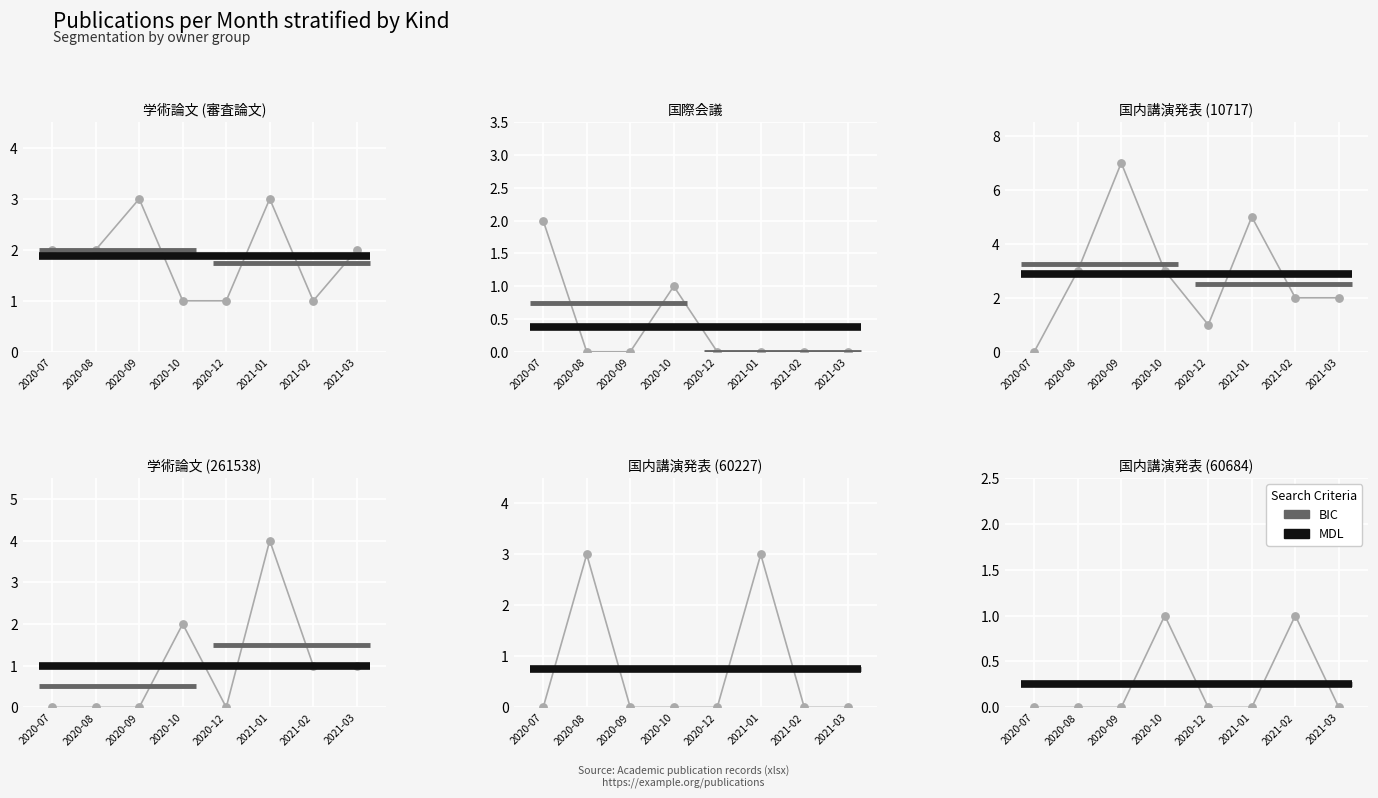

Which series has the widest spread of Y values?

国内講演発表